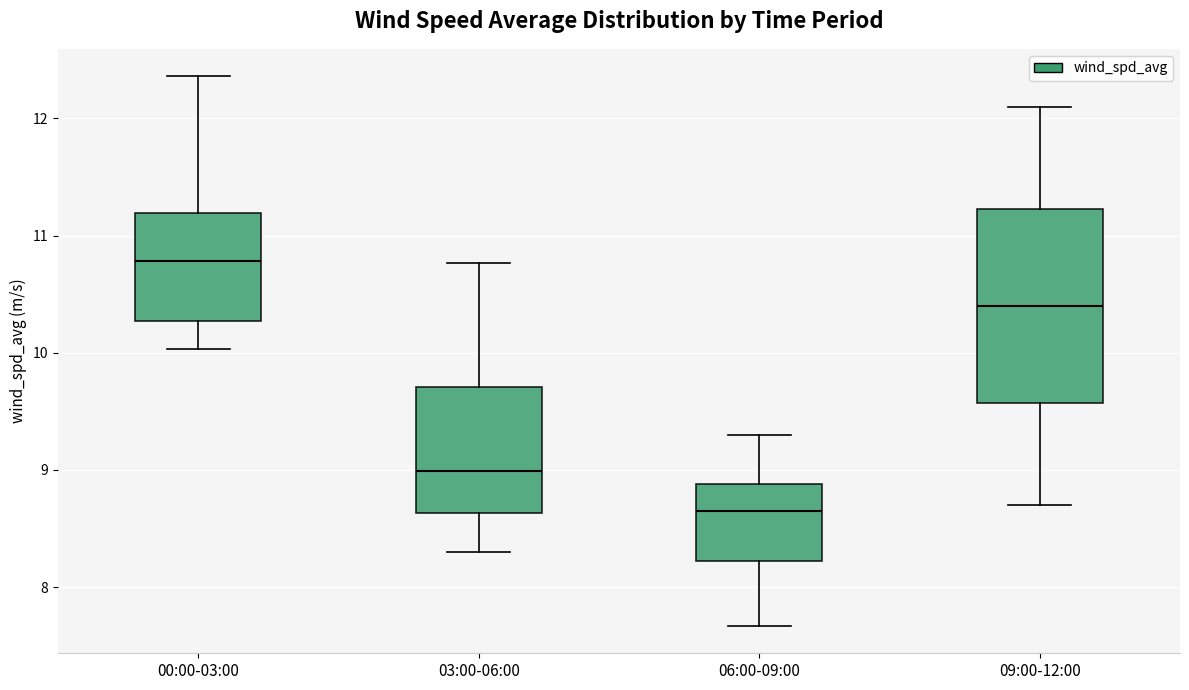

Where does the median line of the box for 09:00-12:00 sit on the y-axis? The values are not printed on the chart, so give them approximately, as read against the axis.

10.4